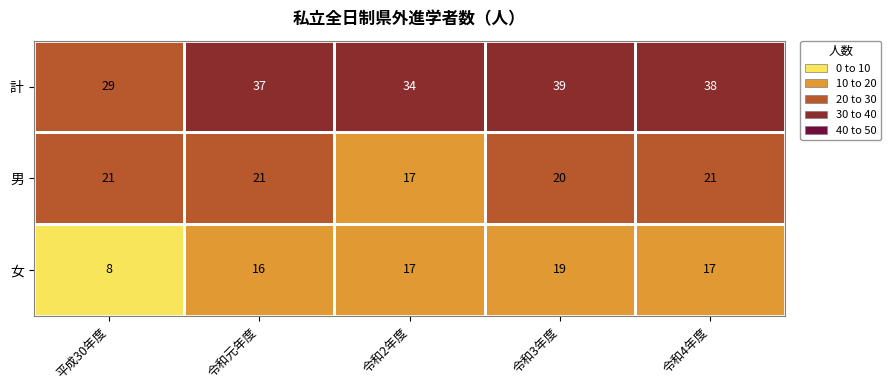

What is the smallest value displayed?

8